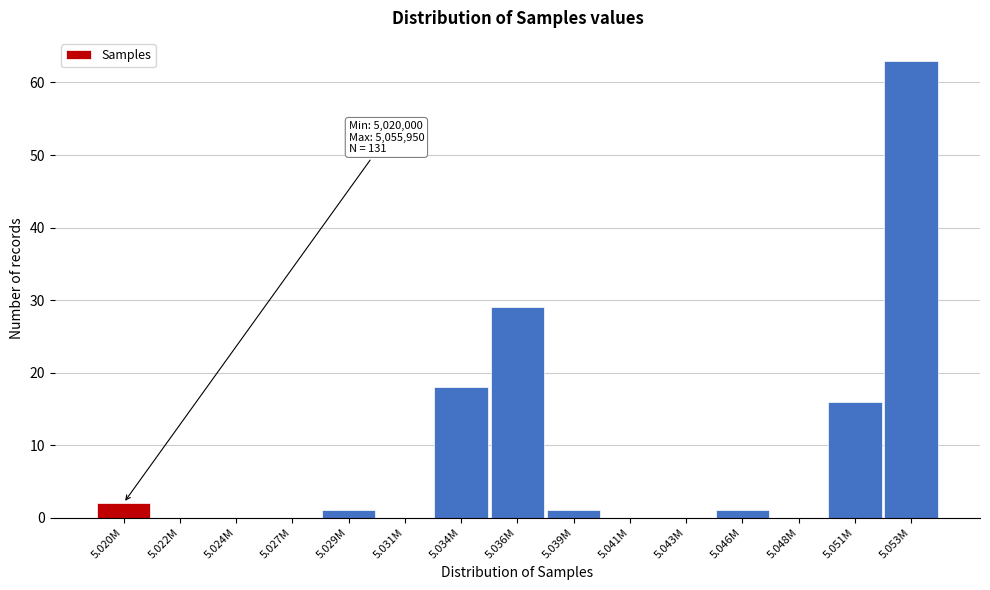

Reading left to right, list all the values displayed in this chart.

5.020M=2	5.022M=0	5.024M=0	5.027M=0	5.029M=1	5.031M=0	5.034M=18	5.036M=29	5.039M=1	5.041M=0	5.043M=0	5.046M=1	5.048M=0	5.051M=16	5.053M=63